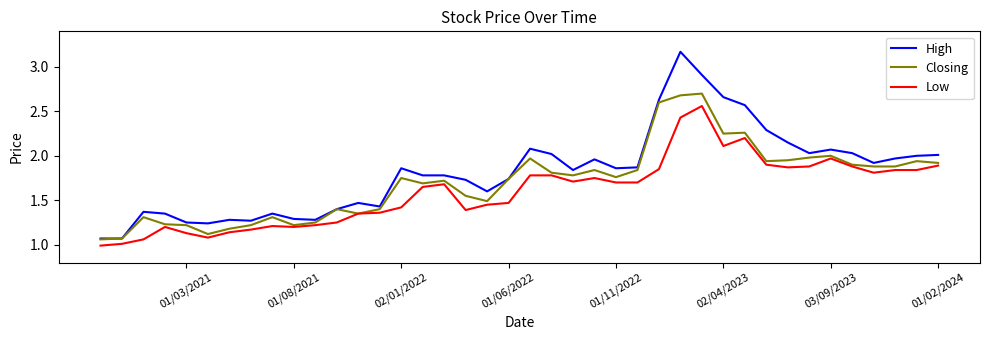

Is this an area chart (filled region under the line)?

No